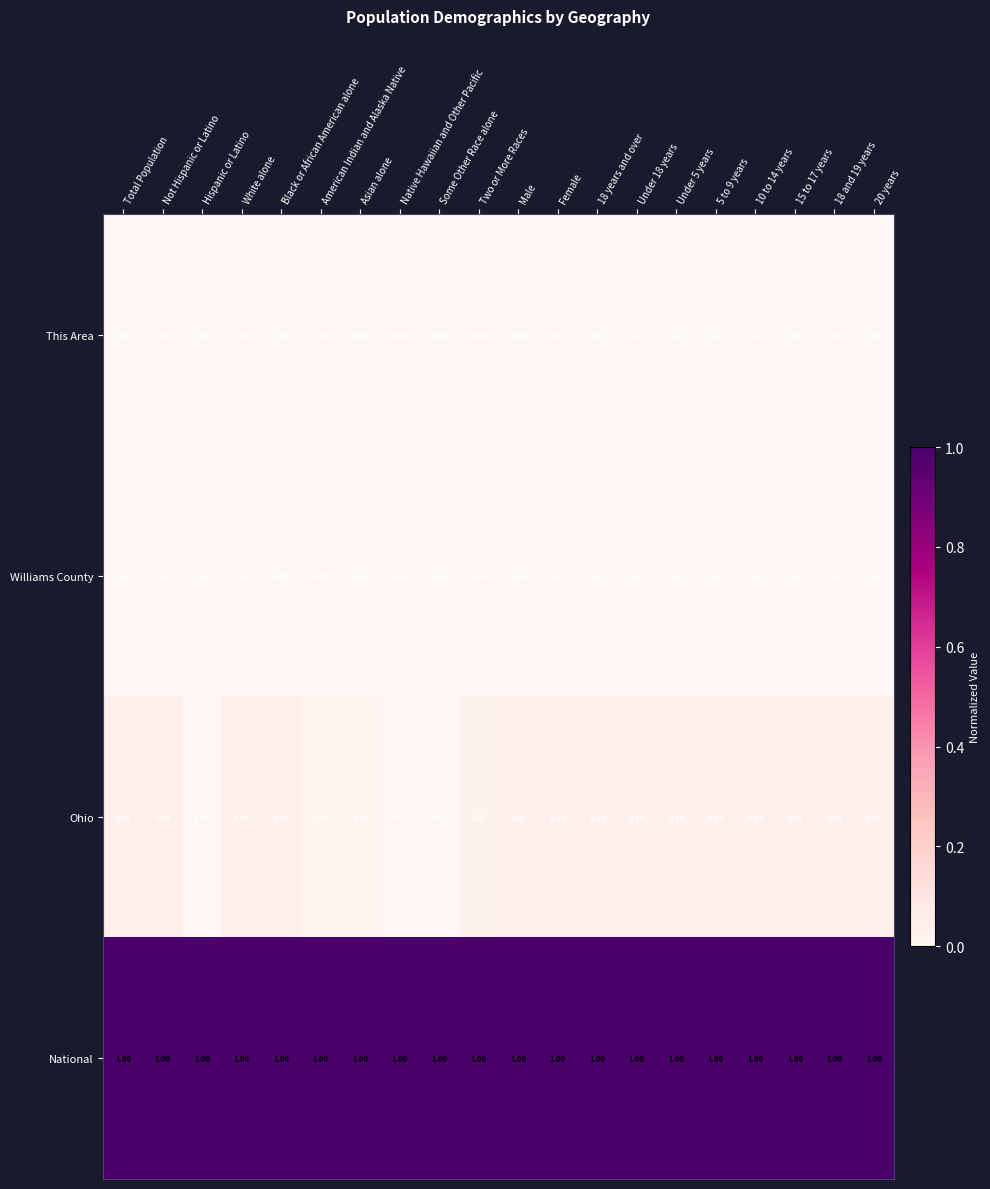

Which series has the largest range (max minus min)?

Ohio